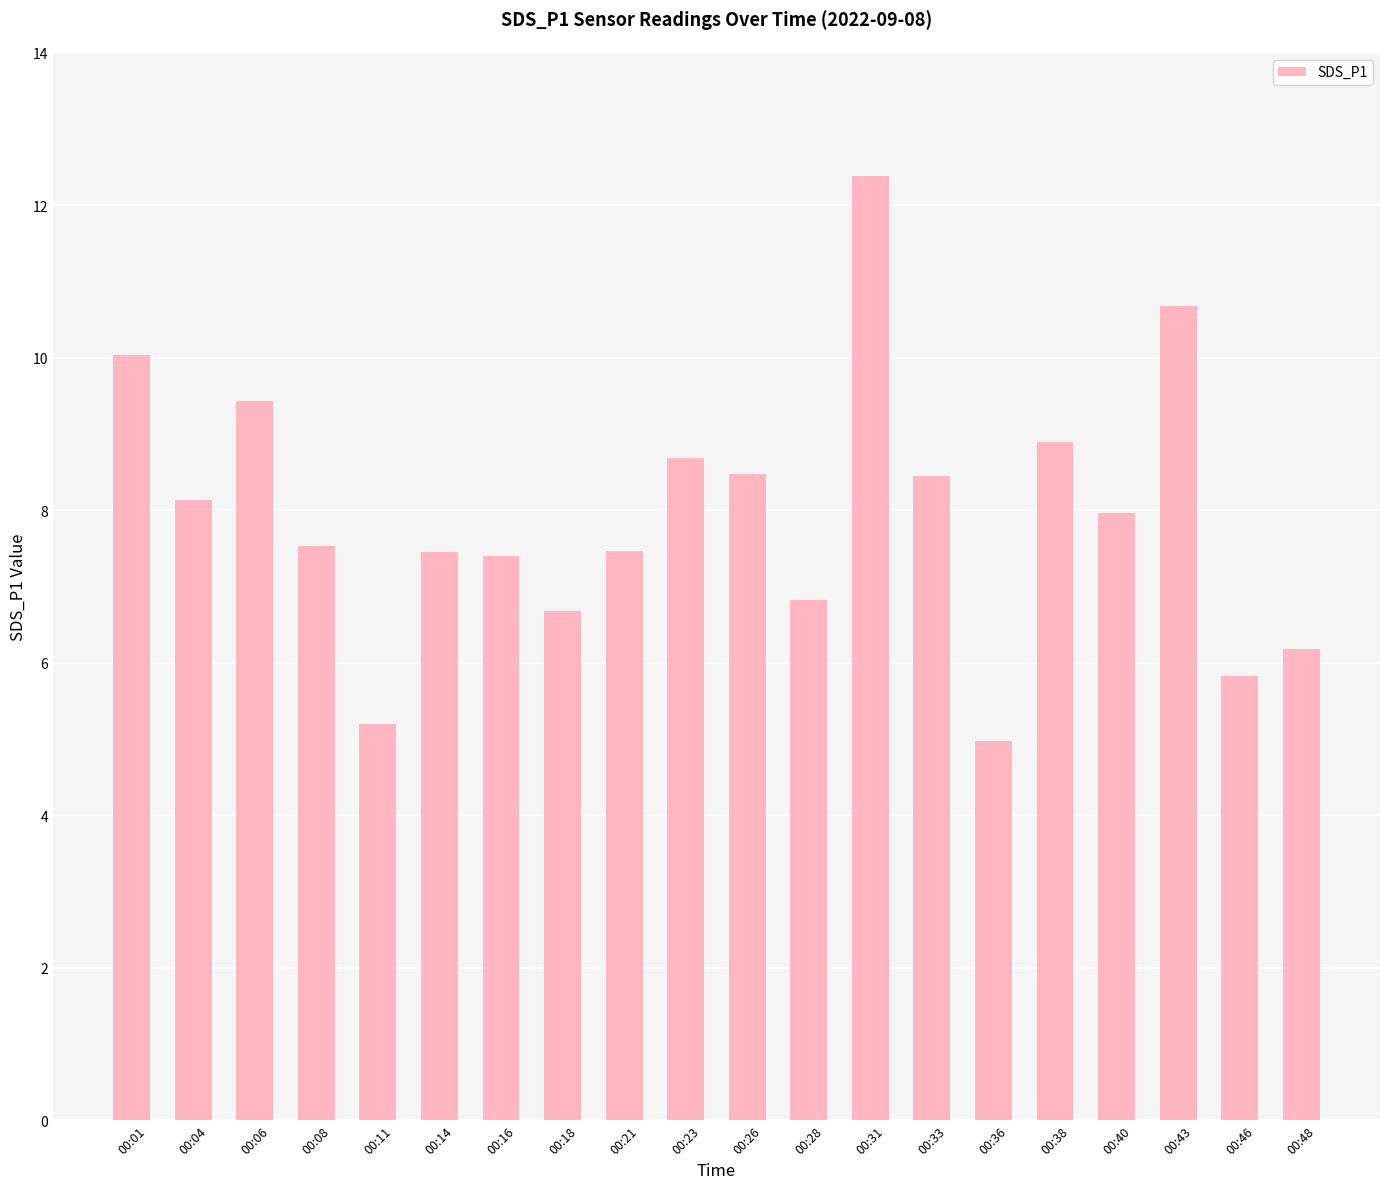

Is it true that the value at 00:06 is 9.4?

True